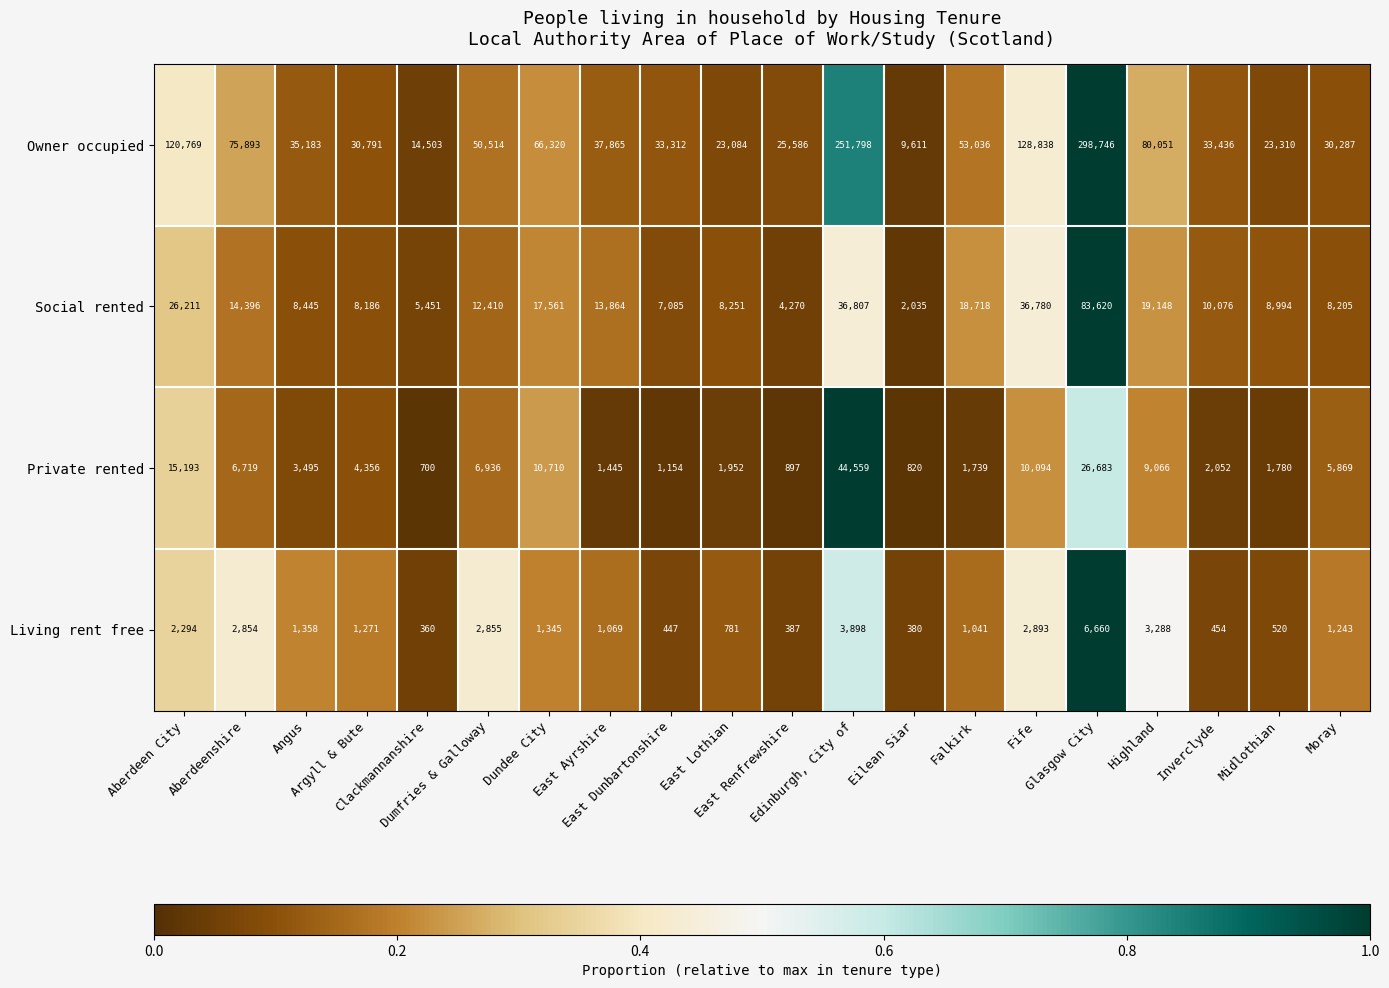

Which series has the largest total across all categories?

Owner occupied